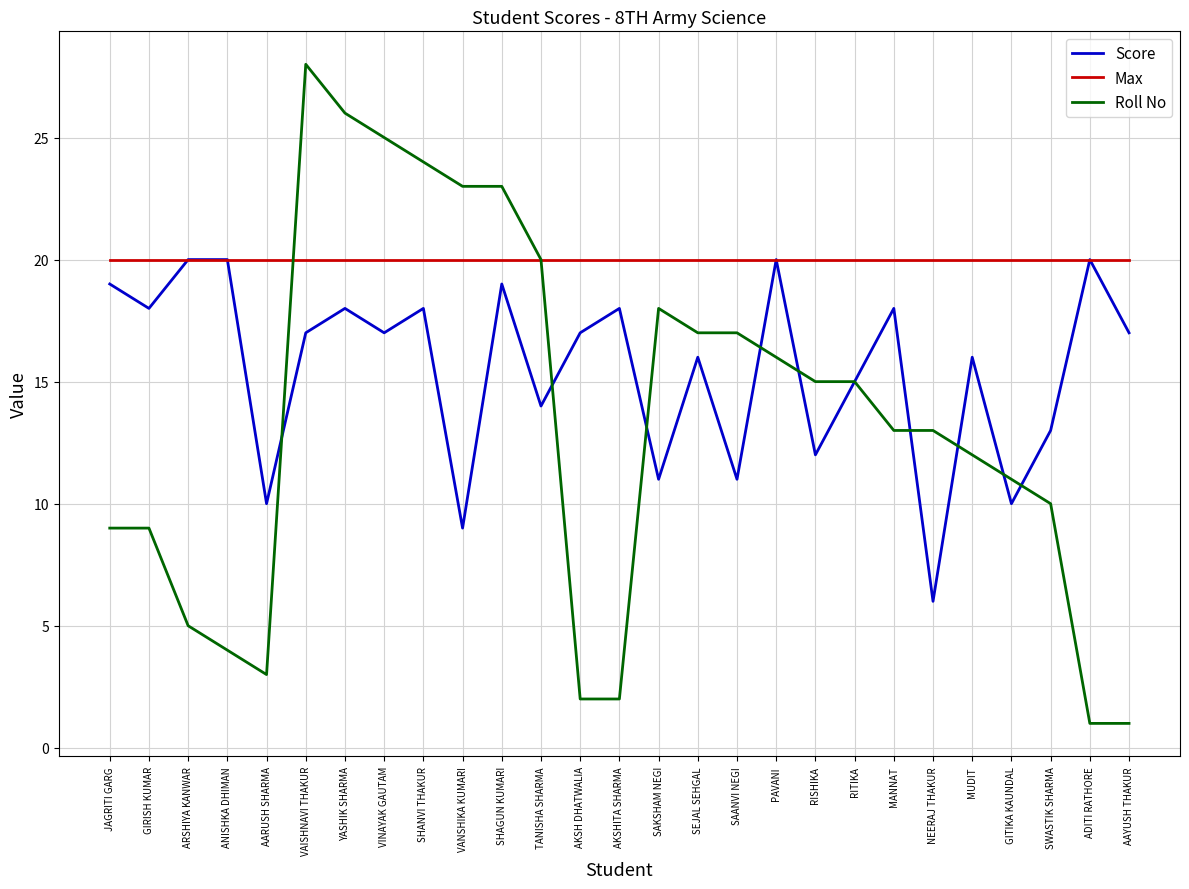

True or false: Max and Roll No intersect in this chart.

True